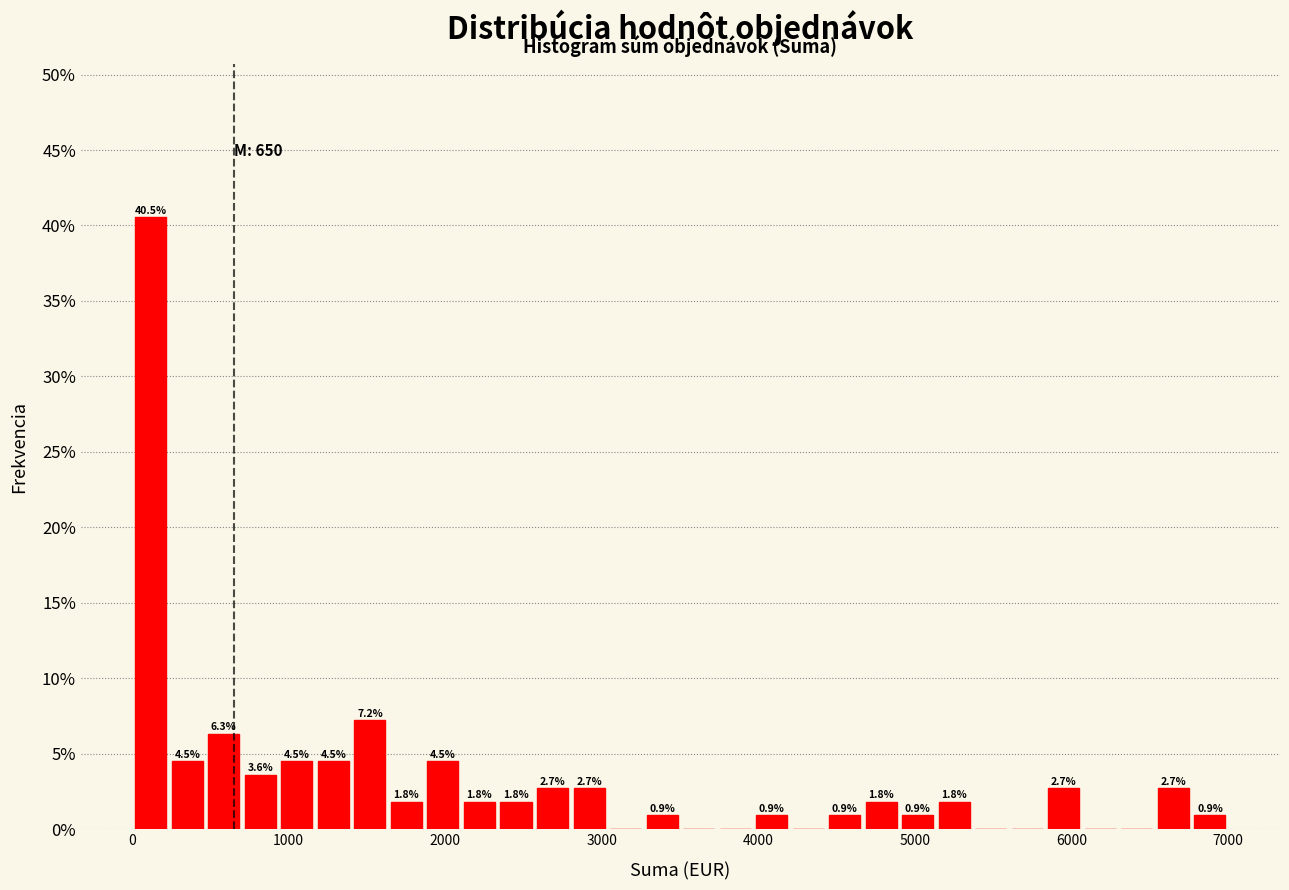

Around what value on the x-axis is the tallest bar? Give the approximate position of its centre, as read against the axis.

100